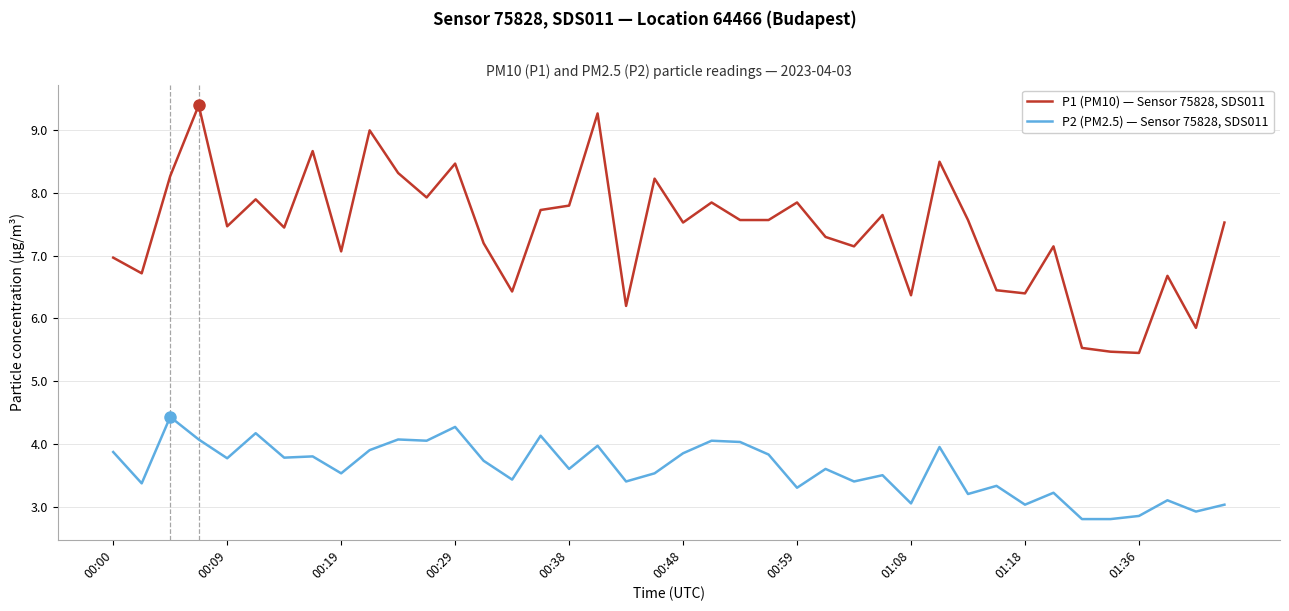

Which series has the largest total across all categories?

P1 (PM10) — Sensor 75828, SDS011